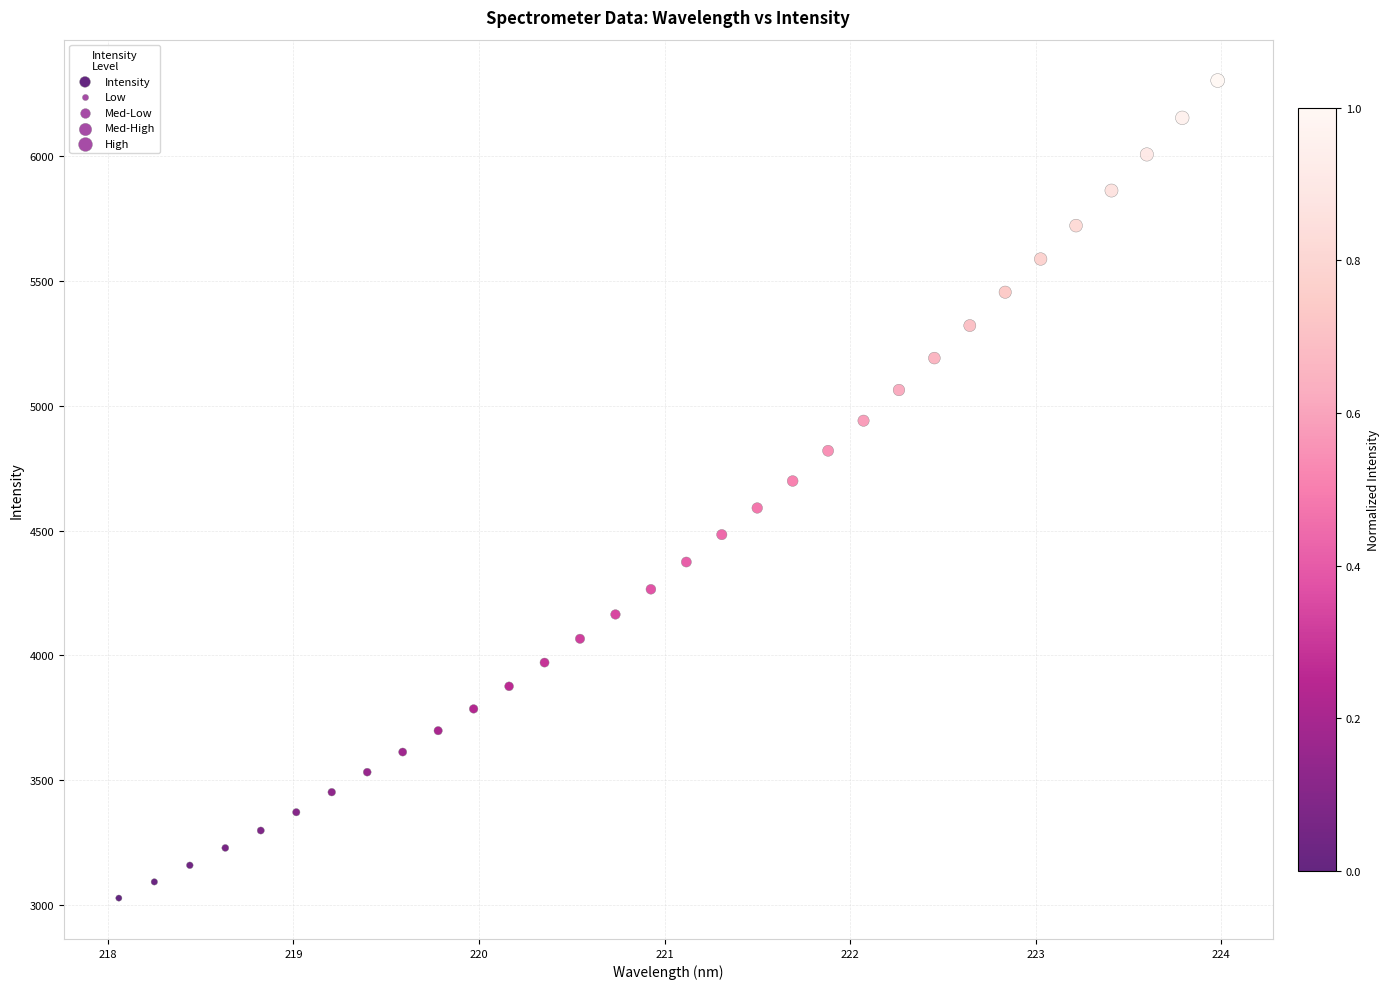

What is the range of Y values (max minus min)?

3275.7